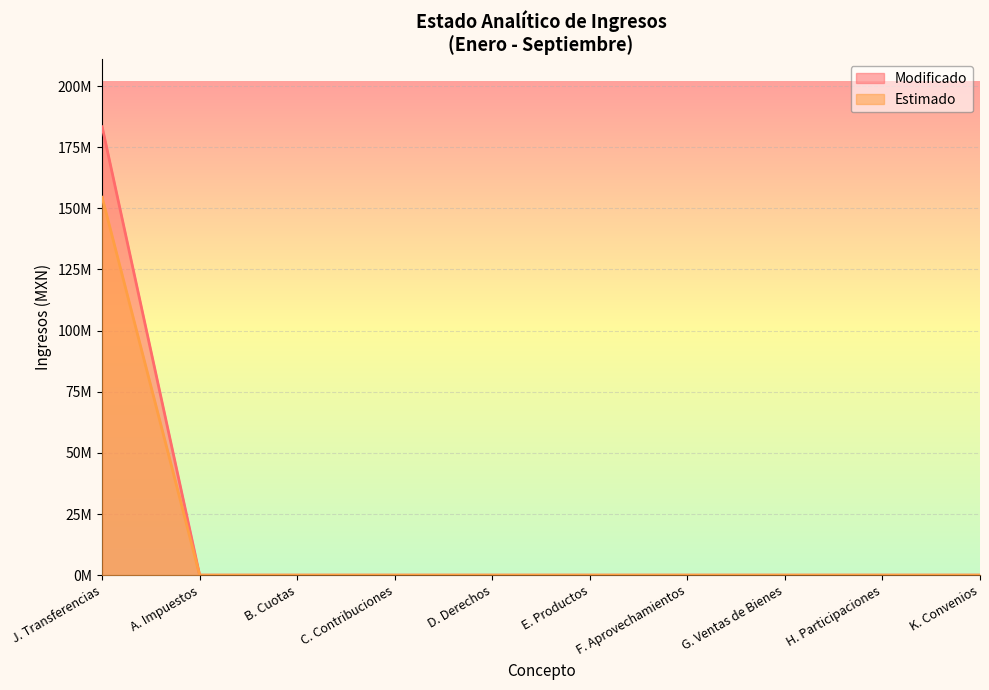

Which series has the largest total across all categories?

Modificado